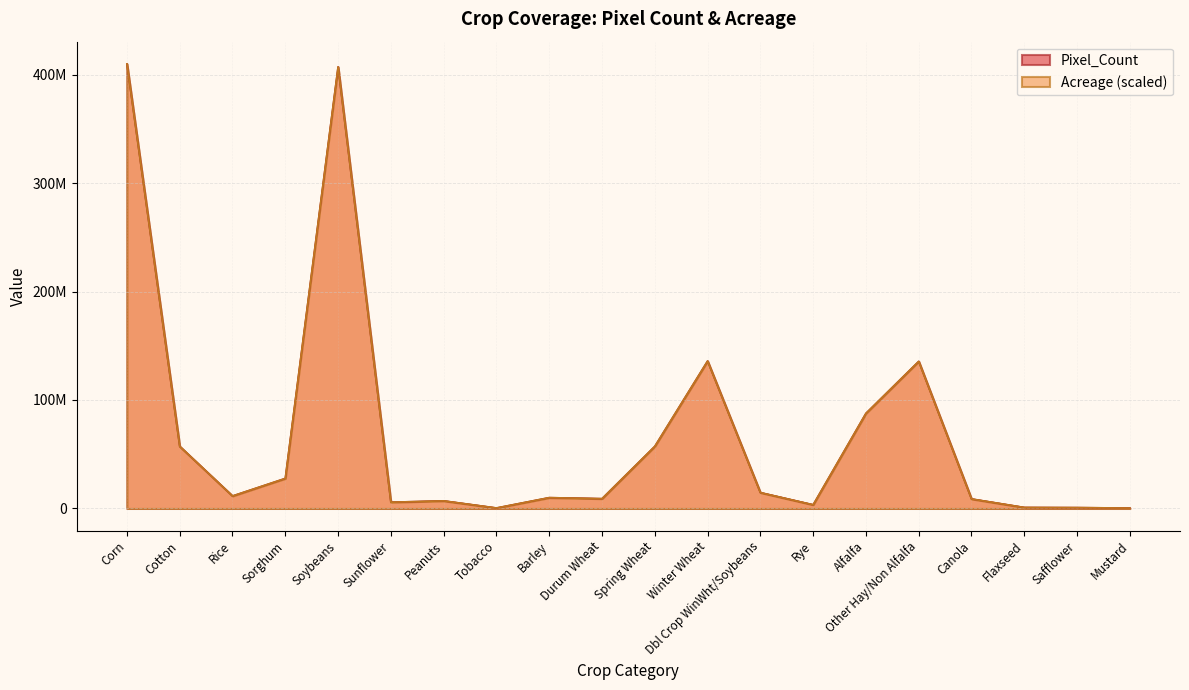

The value of Pixel_Count at Flaxseed is 1654282.6. True or false?

False